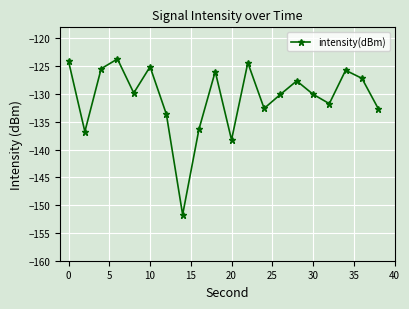

What is the smallest value displayed?

-151.7